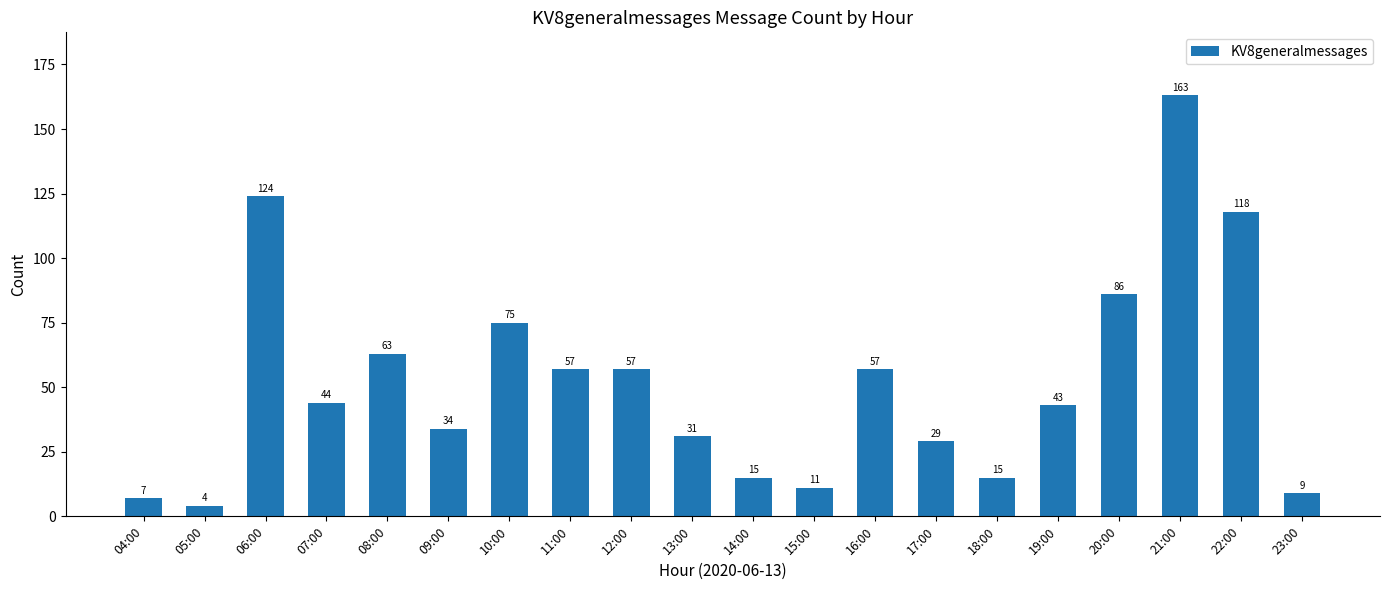

Reading left to right, what are all the values shown in this chart?

04:00=7	05:00=4	06:00=124	07:00=44	08:00=63	09:00=34	10:00=75	11:00=57	12:00=57	13:00=31	14:00=15	15:00=11	16:00=57	17:00=29	18:00=15	19:00=43	20:00=86	21:00=163	22:00=118	23:00=9